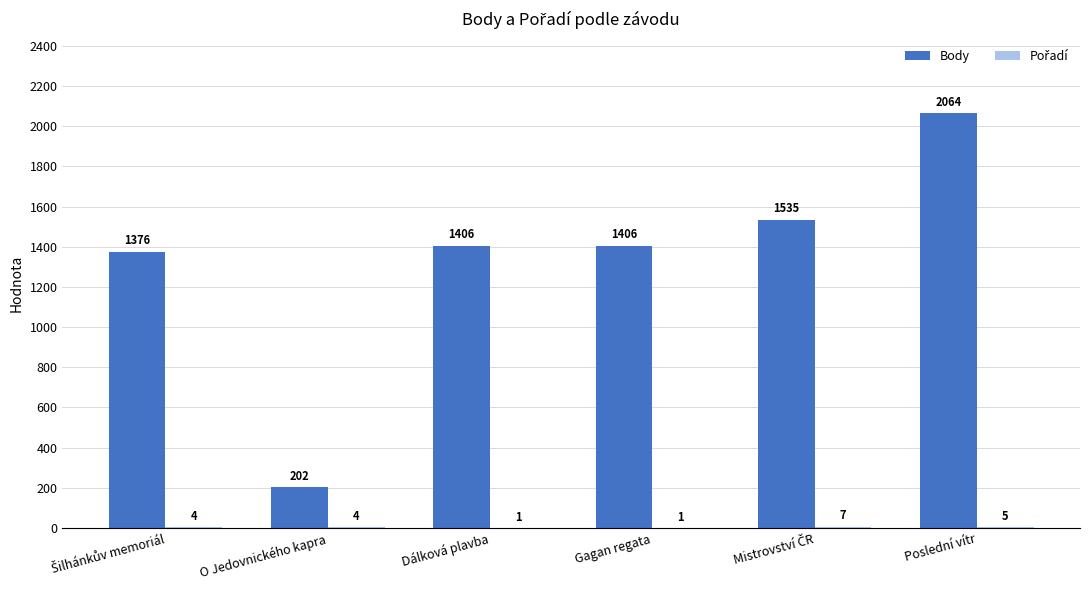

What is the sum of all Body values?

7989